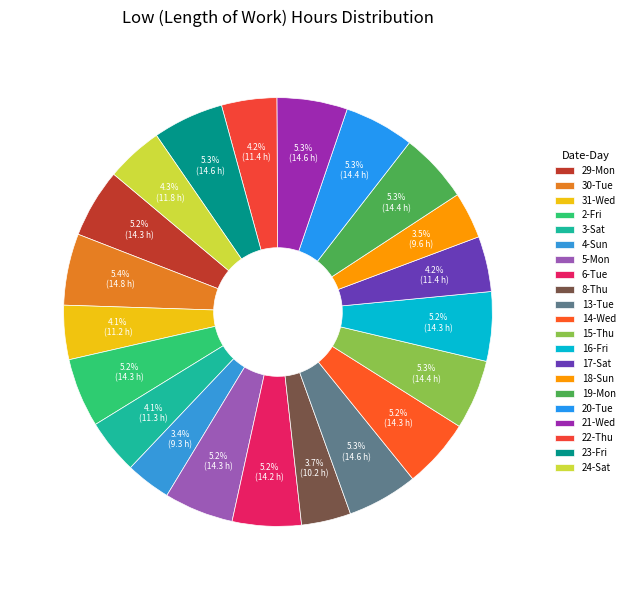

Which slice is the largest?

30-Tue